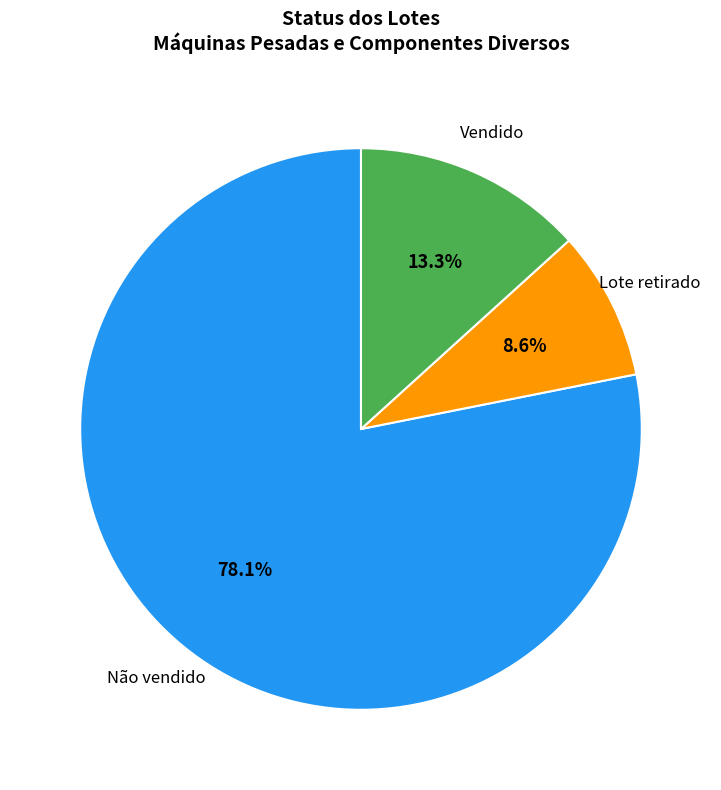

Which category accounts for the majority?

Não vendido